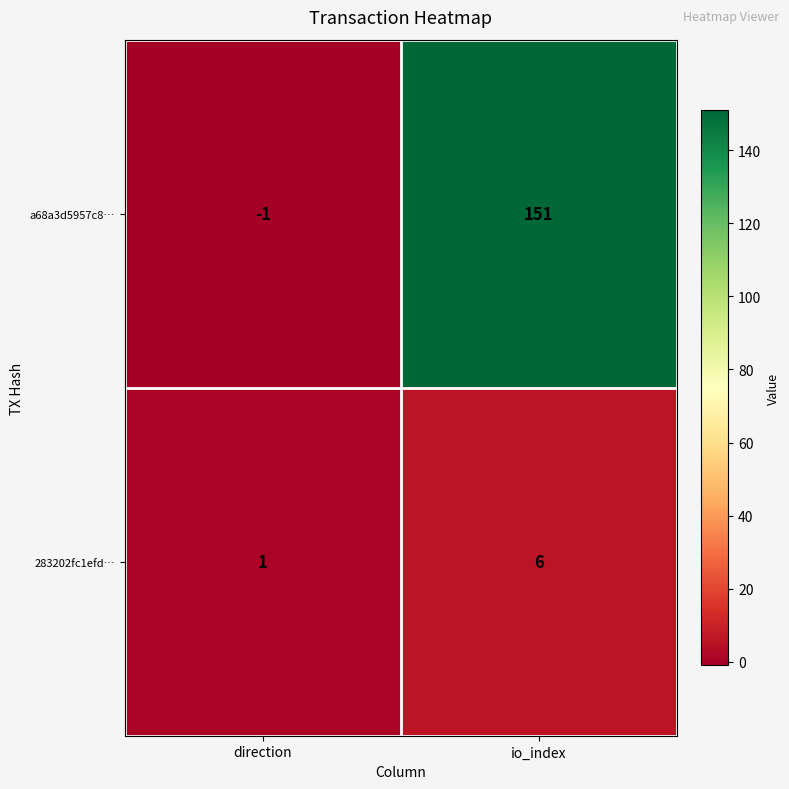

At which category is the sum across all series the highest?

io_index